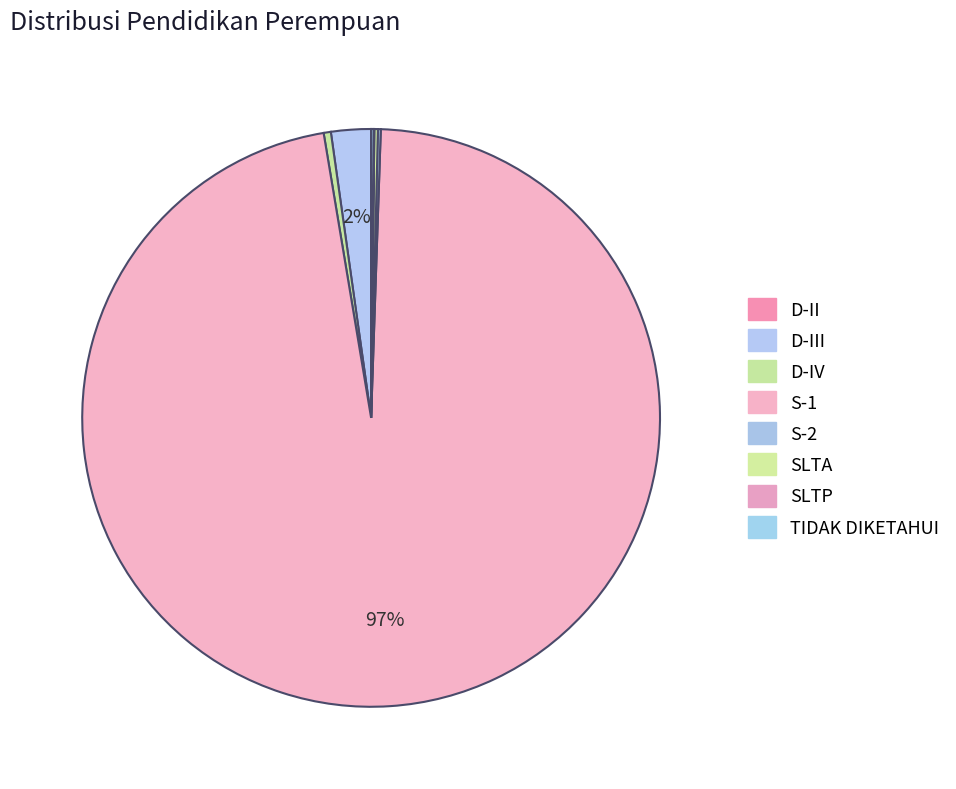

What portion of the pie excludes SLTP?

100.0%